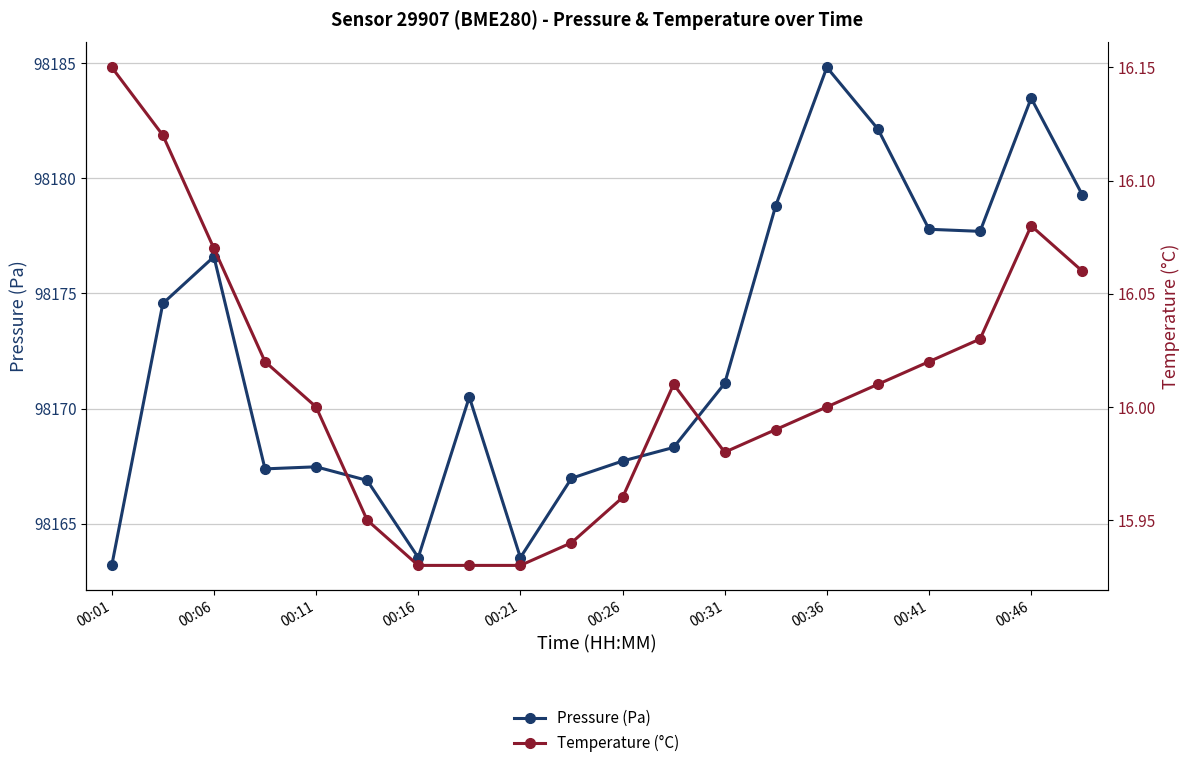

Reading left to right, what are all the values shown in this chart?

Pressure (Pa): 98163.2	98174.6	98176.6	98167.4	98167.5	98166.9	98163.5	98170.5	98163.5	98167.0	98167.7	98168.3	98171.1	98178.8	98184.8	98182.1	98177.8	98177.7	98183.5	98179.3
Temperature (°C): 16.1	16.1	16.1	16.0	16.0	15.9	15.9	15.9	15.9	15.9	16.0	16.0	16.0	16.0	16.0	16.0	16.0	16.0	16.1	16.1